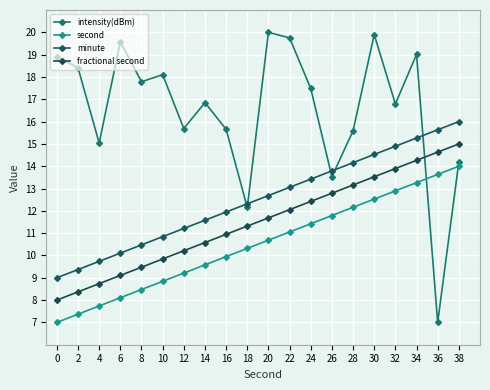

What is the greatest value displayed?

20.0